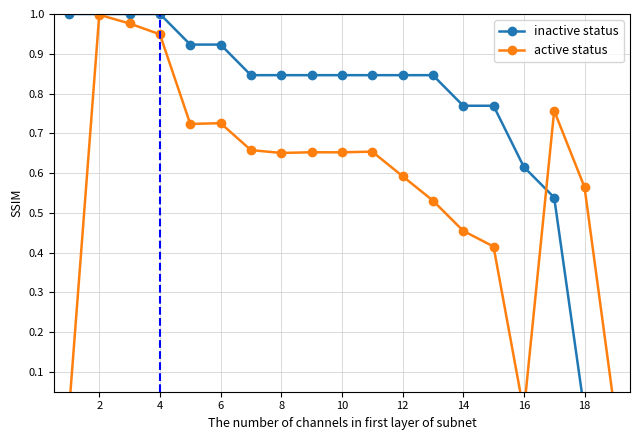

At which category is the sum across all series the highest?

2